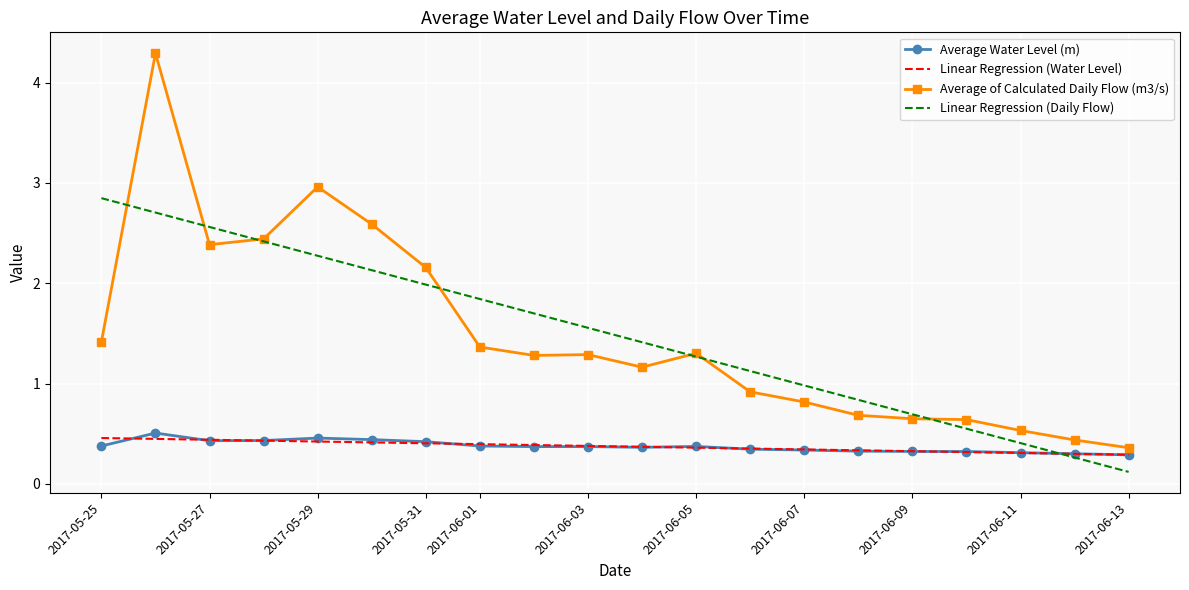

Which series has the largest range (max minus min)?

Average of Calculated Daily Flow (m3/s)